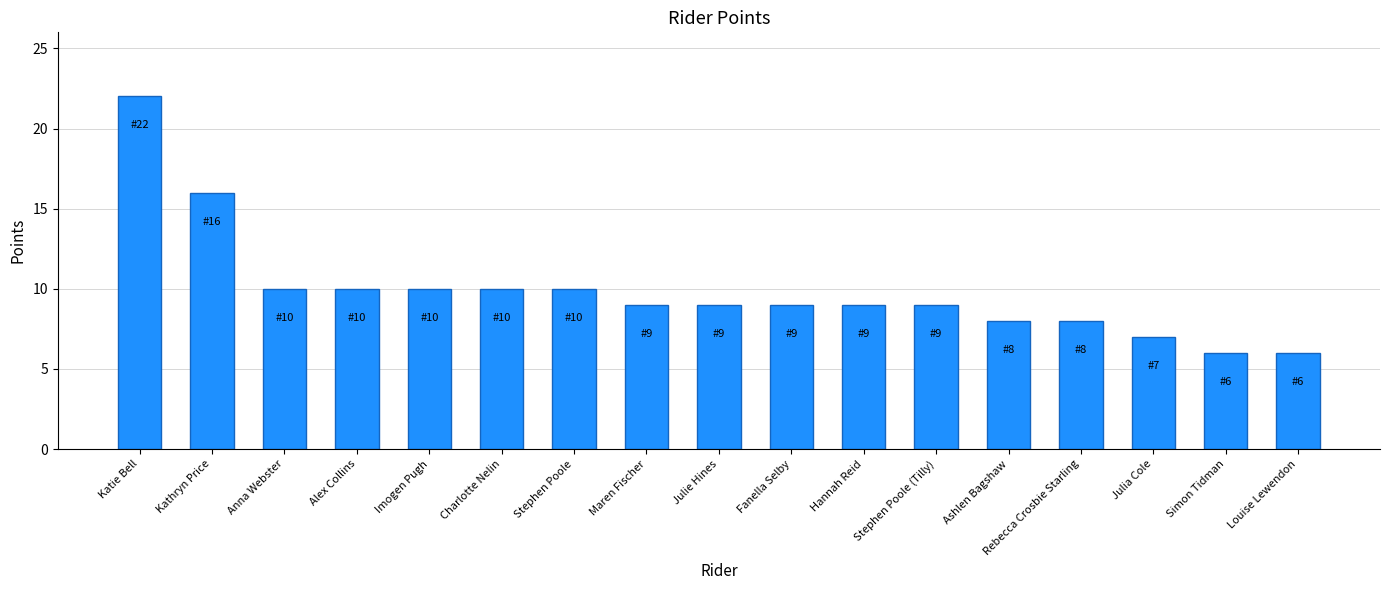

What is the sum of the values at Kathryn Price and Louise Lewendon?

22